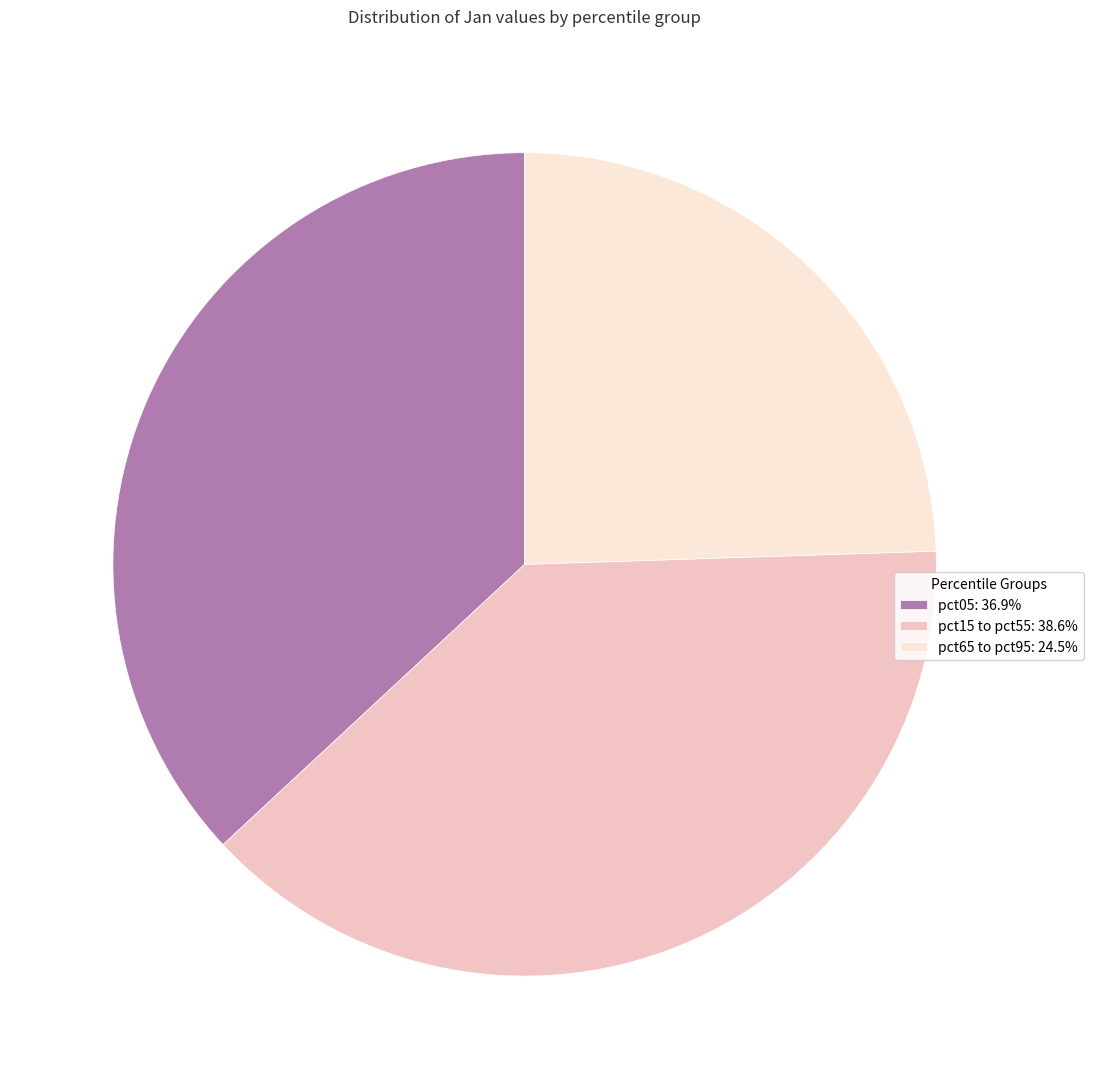

Is pct05: 36.9% the majority of the pie?

No